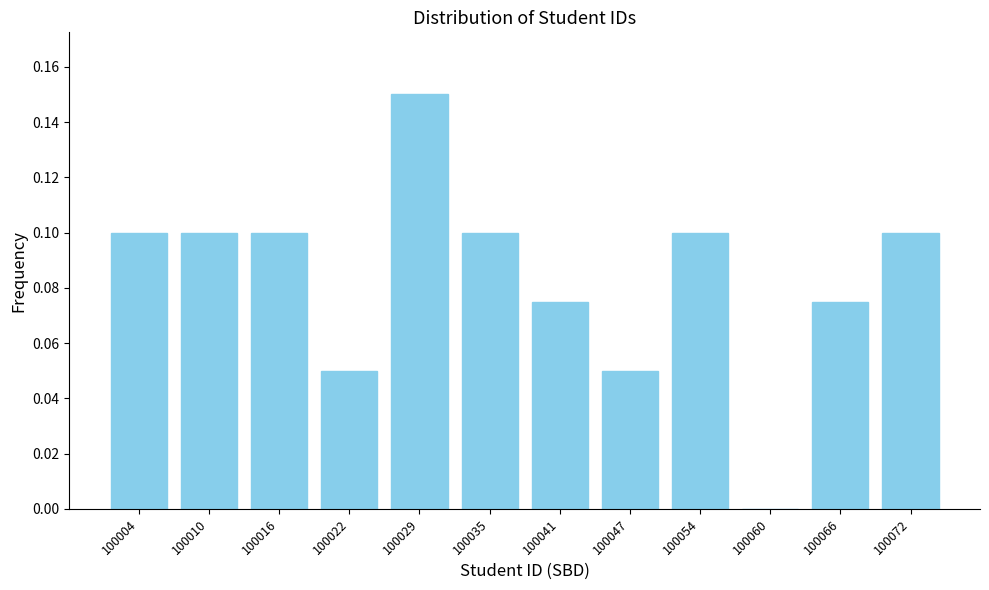

At which category does the chart reach its peak across all series?

100029